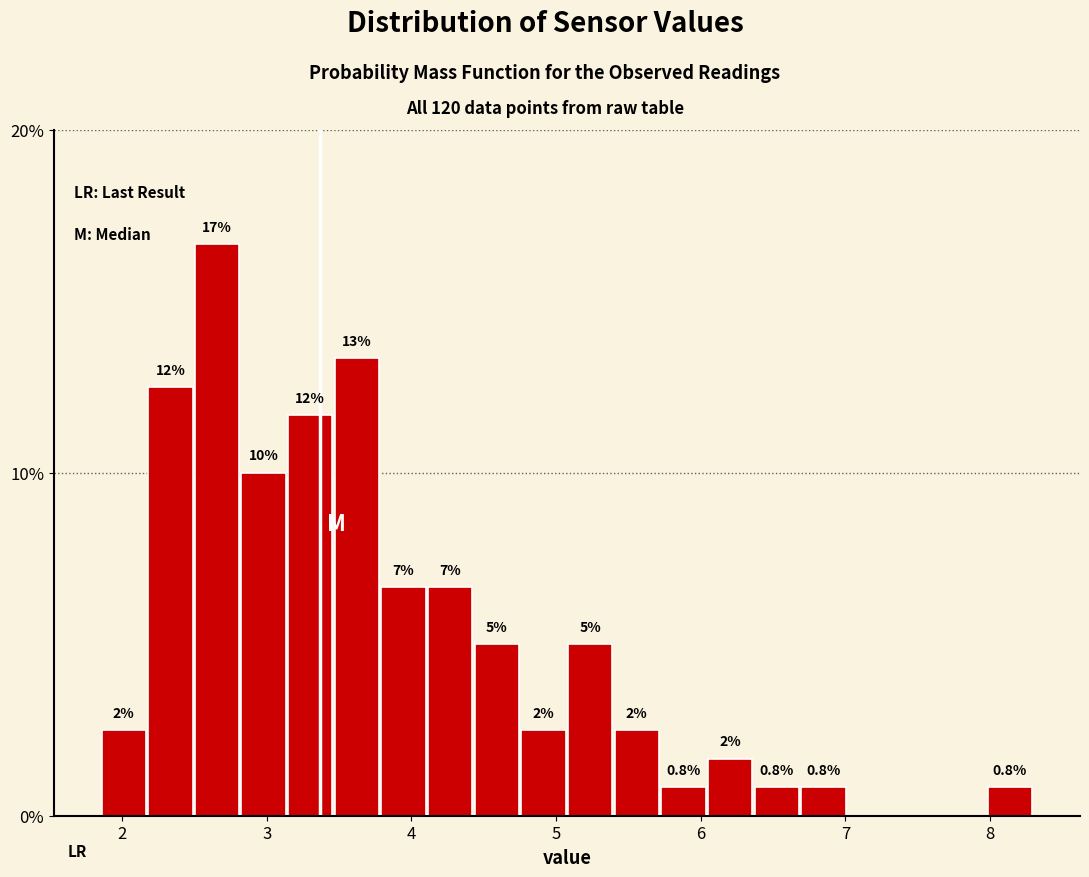

Read against the x-axis, roughly where is the centre of the tallest bar?

2.7